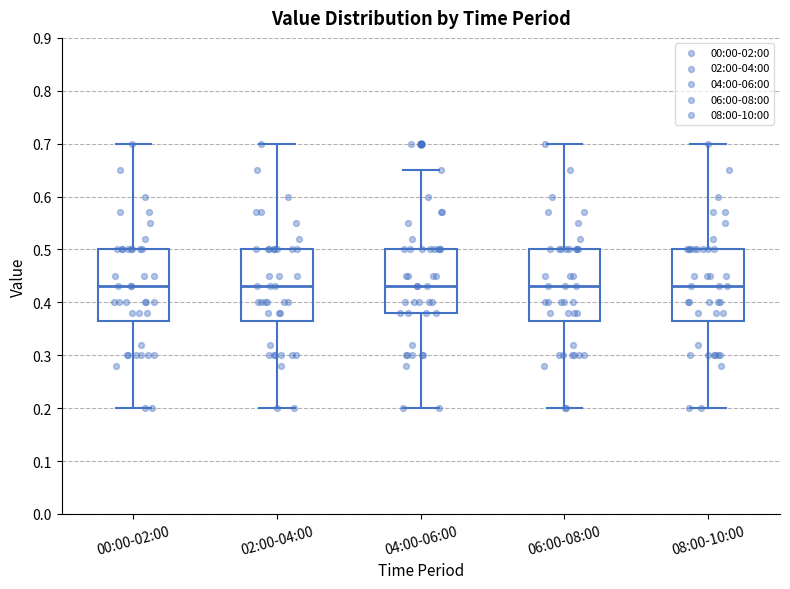

Reading left to right, read every box against the y-axis: the position of its median line, the range the box covers, and the ends of its whiskers. The values are not printed on the chart, so give them approximately, as read against the axis.

00:00-02:00: median 0.43, box 0.37 to 0.50, whiskers 0.20 to 0.70
02:00-04:00: median 0.43, box 0.37 to 0.50, whiskers 0.20 to 0.70
04:00-06:00: median 0.43, box 0.38 to 0.50, whiskers 0.20 to 0.65
06:00-08:00: median 0.43, box 0.37 to 0.50, whiskers 0.20 to 0.70
08:00-10:00: median 0.43, box 0.37 to 0.50, whiskers 0.20 to 0.70